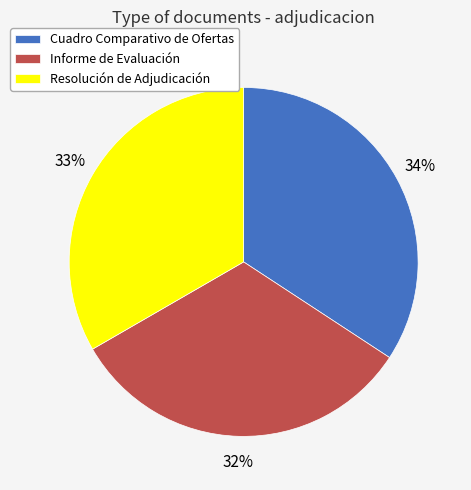

Is it true that Cuadro Comparativo de Ofertas is 34% of the pie?

True